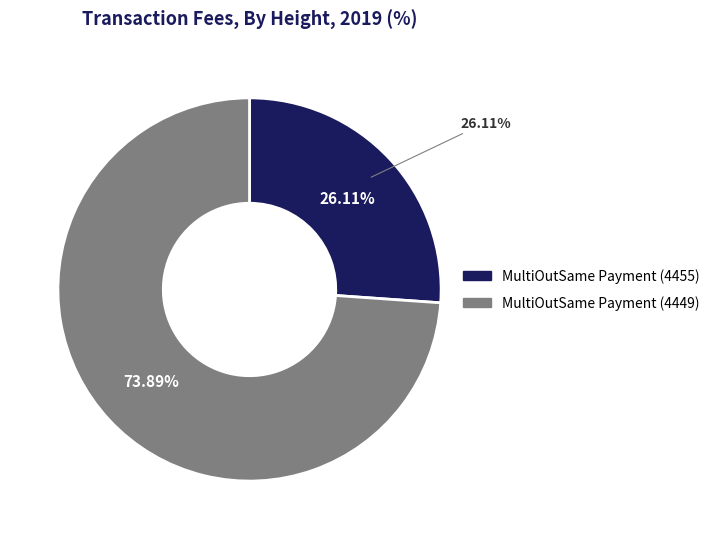

How much of the chart is everything except MultiOutSame Payment (4449)?

26.1%